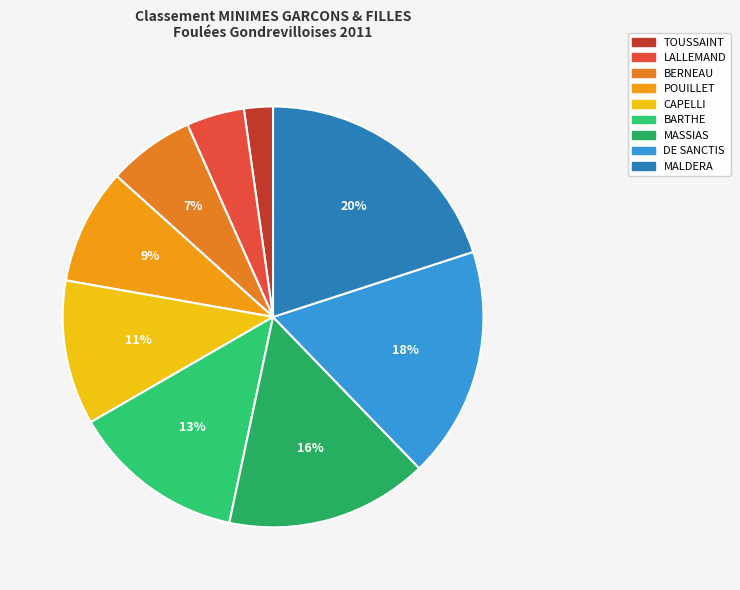

Which category has the smallest portion of the pie?

TOUSSAINT